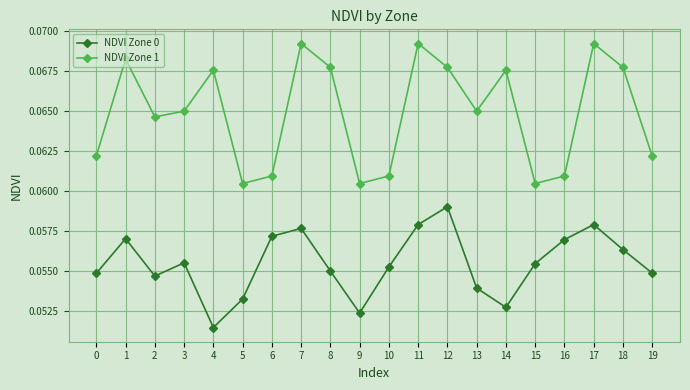

True or false: NDVI Zone 0 and NDVI Zone 1 cross at least once.

False